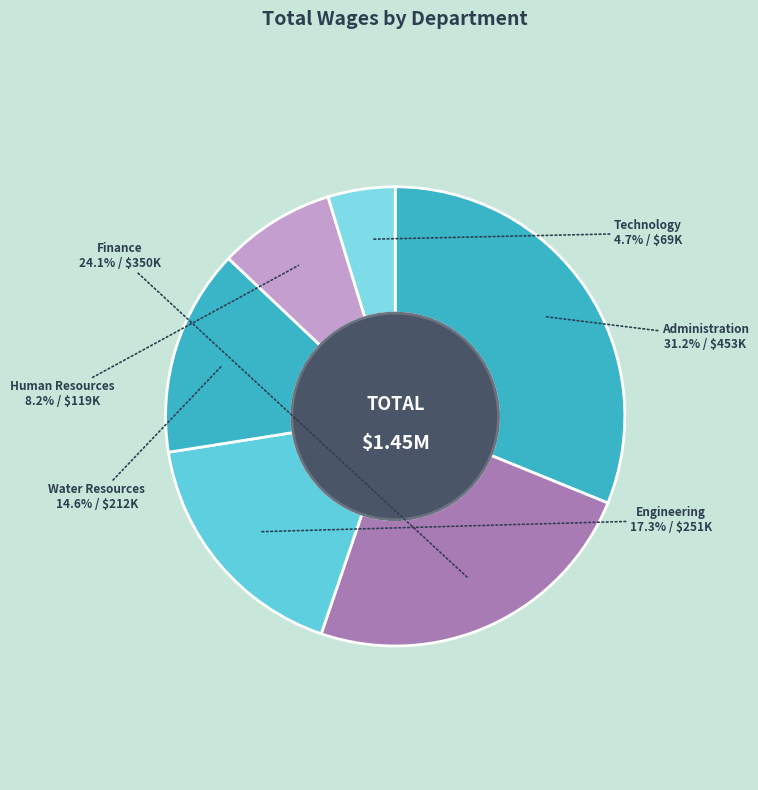

How many slices are in this pie chart?

6